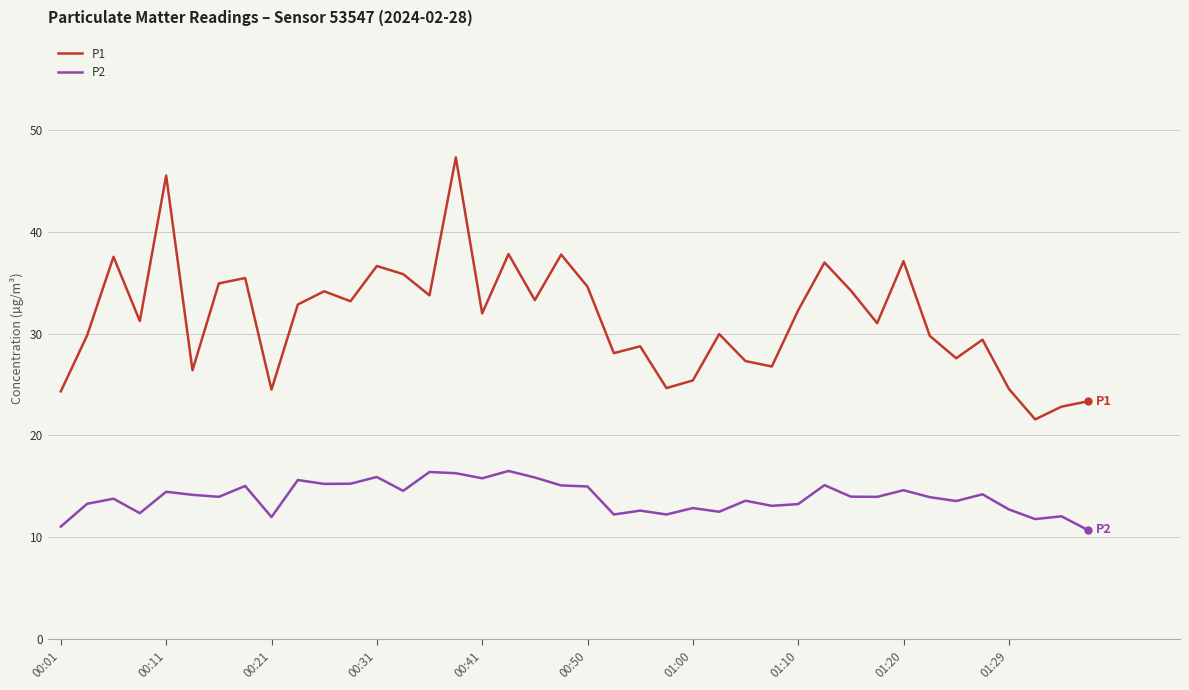

Does the chart have visible grid lines?

Yes